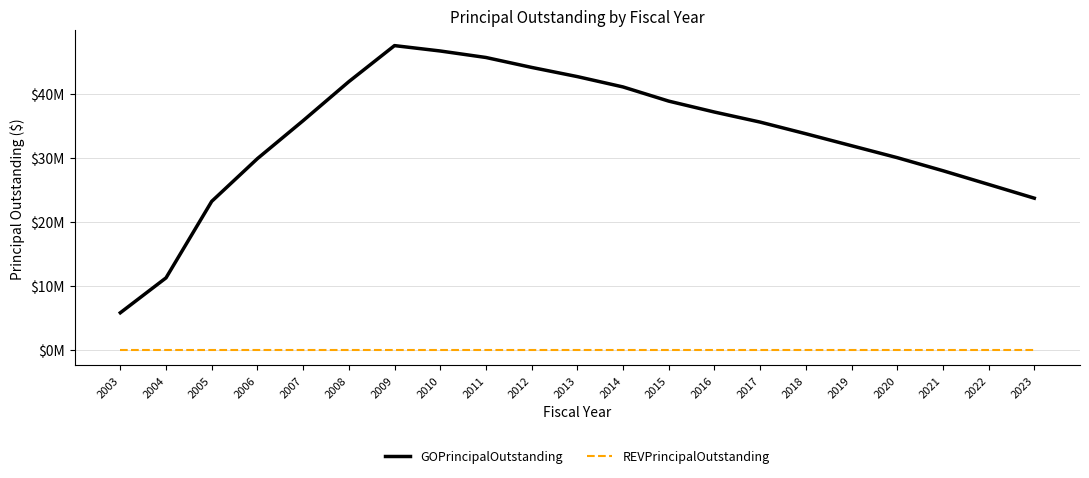

Which label corresponds to the largest value in the chart?

2009